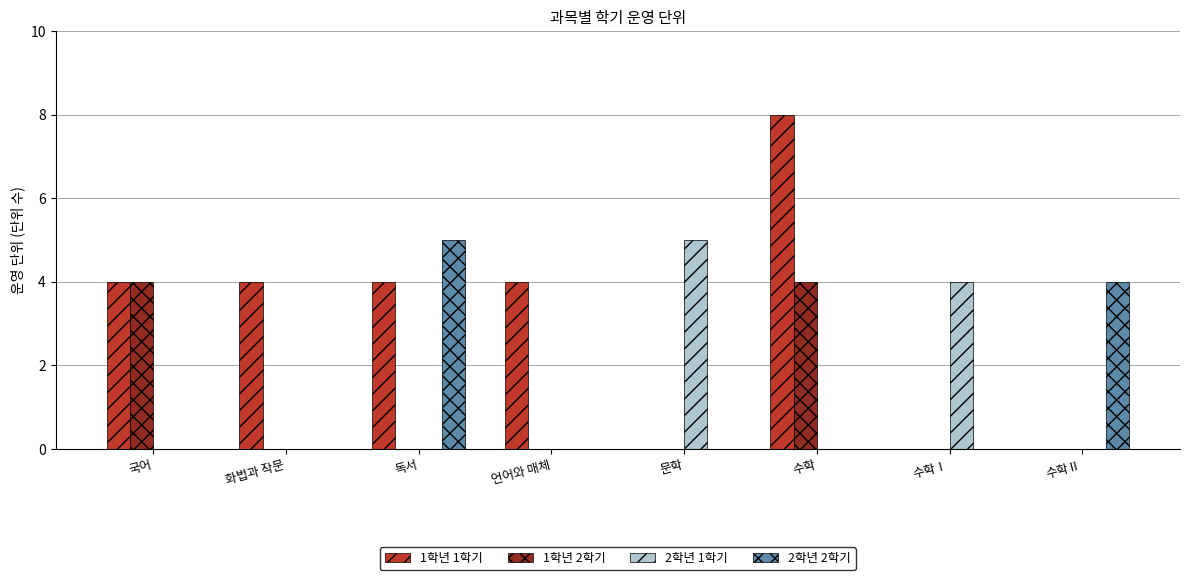

Is it true that 1학년 1학기 equals 2 at 국어?

False